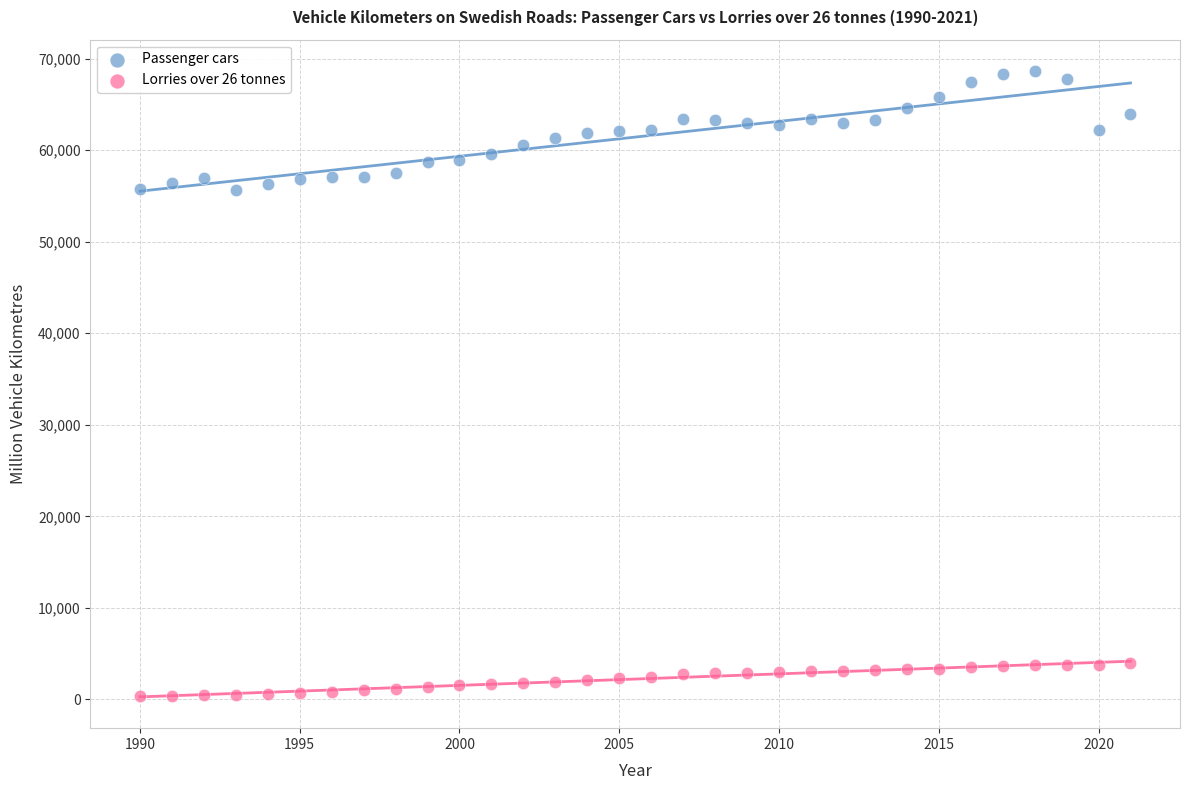

Which series reaches the minimum Y coordinate?

Lorries over 26 tonnes